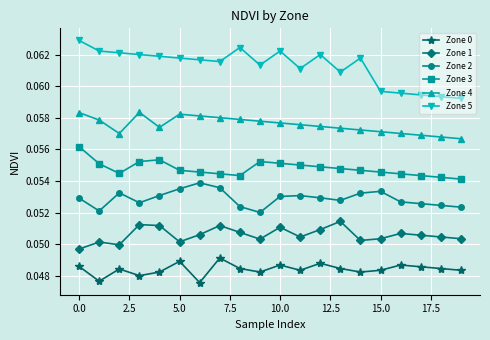

True or false: Zone 5 has more than 1 interior local peaks.

True